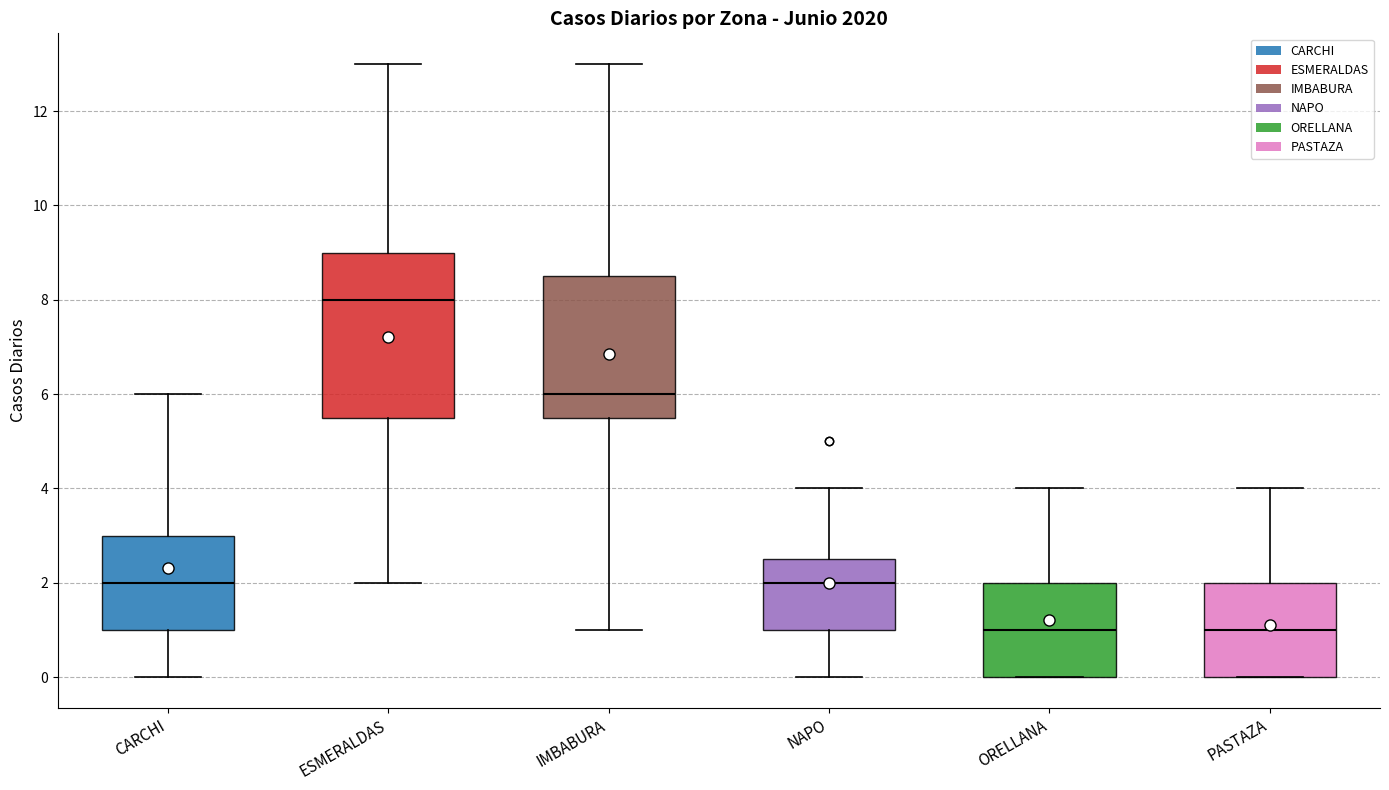

Which box is the tallest, from its lower edge to its upper edge?

ESMERALDAS